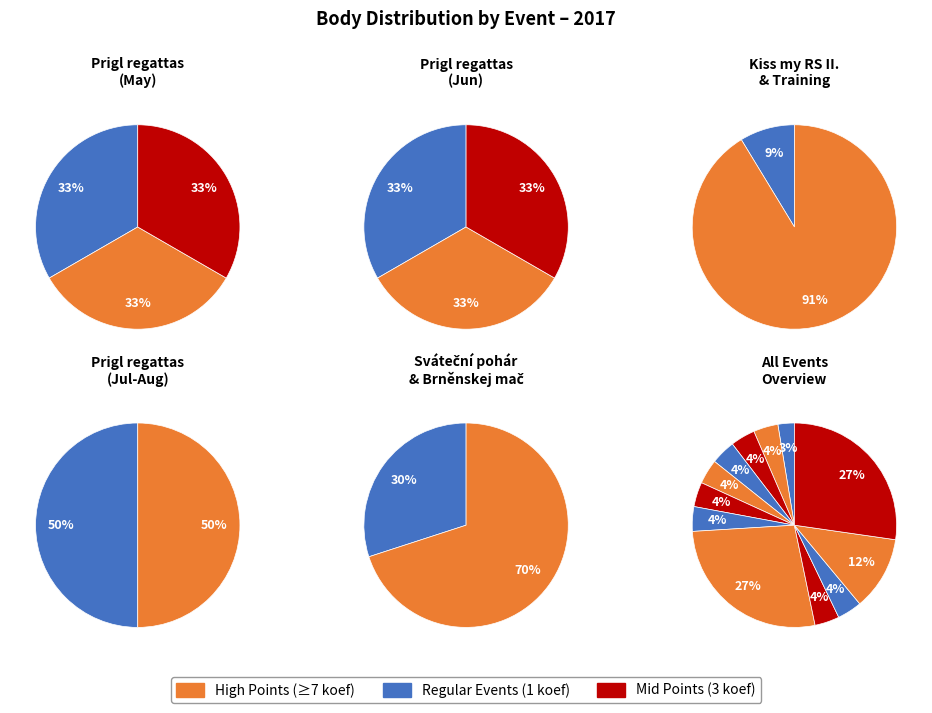

Is it true that 172143 is 1% of the pie?

False